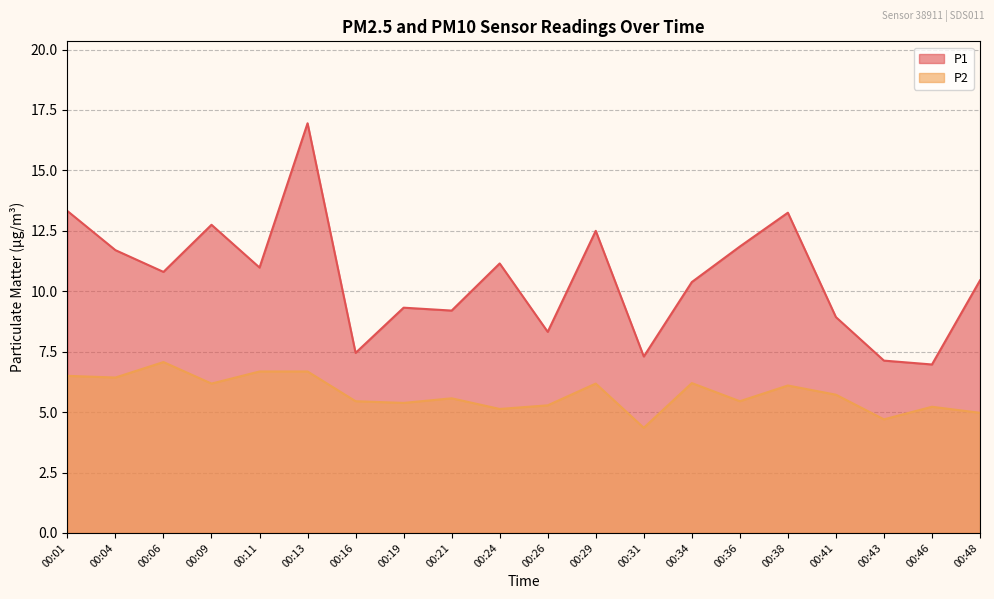

List the labels in order of P2 value, smallest first.

00:31, 00:43, 00:48, 00:24, 00:46, 00:26, 00:19, 00:16, 00:36, 00:21, 00:41, 00:38, 00:09, 00:29, 00:34, 00:04, 00:01, 00:11, 00:13, 00:06